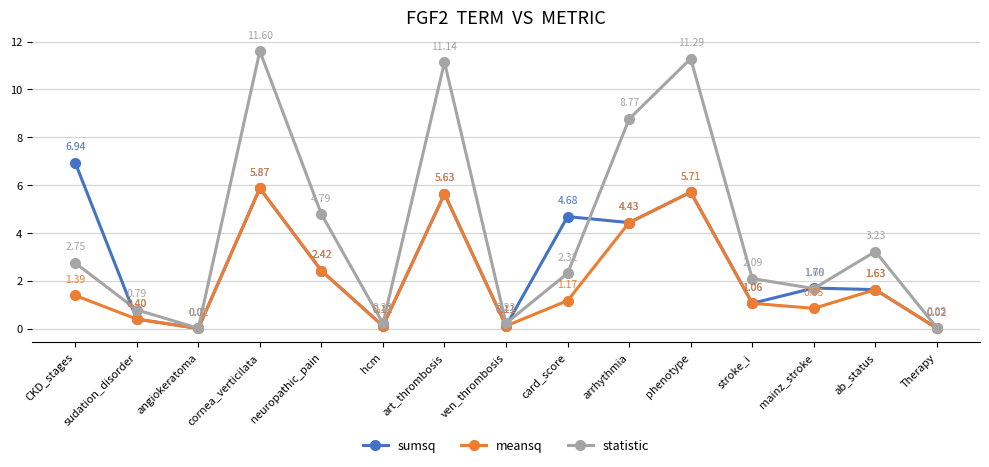

At how many categories does at least one series exceed 3?

8